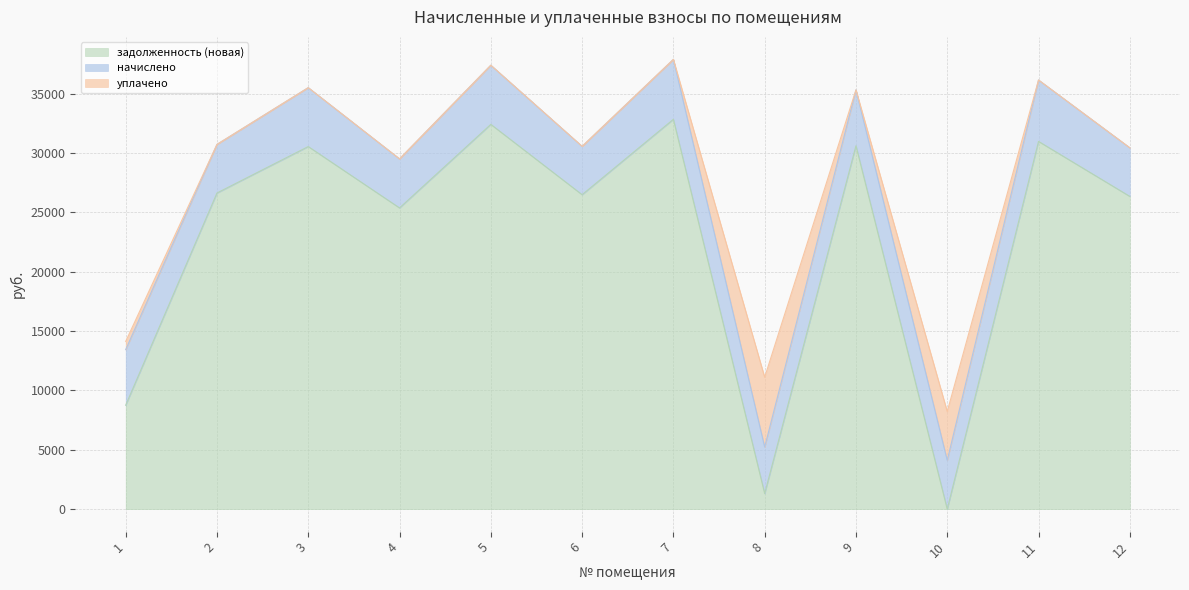

What is the value of the задолженность (новая) point at the 1st from the left?

8751.2